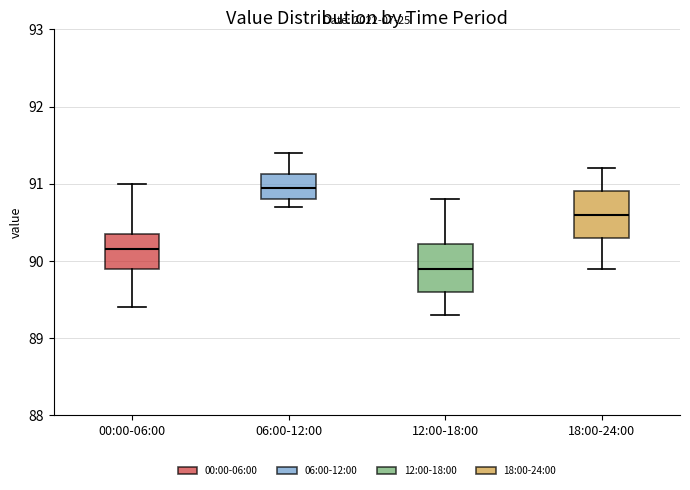

Where does the lower whisker of the box for 12:00-18:00 end on the y-axis? The values are not printed on the chart, so give them approximately, as read against the axis.

89.3